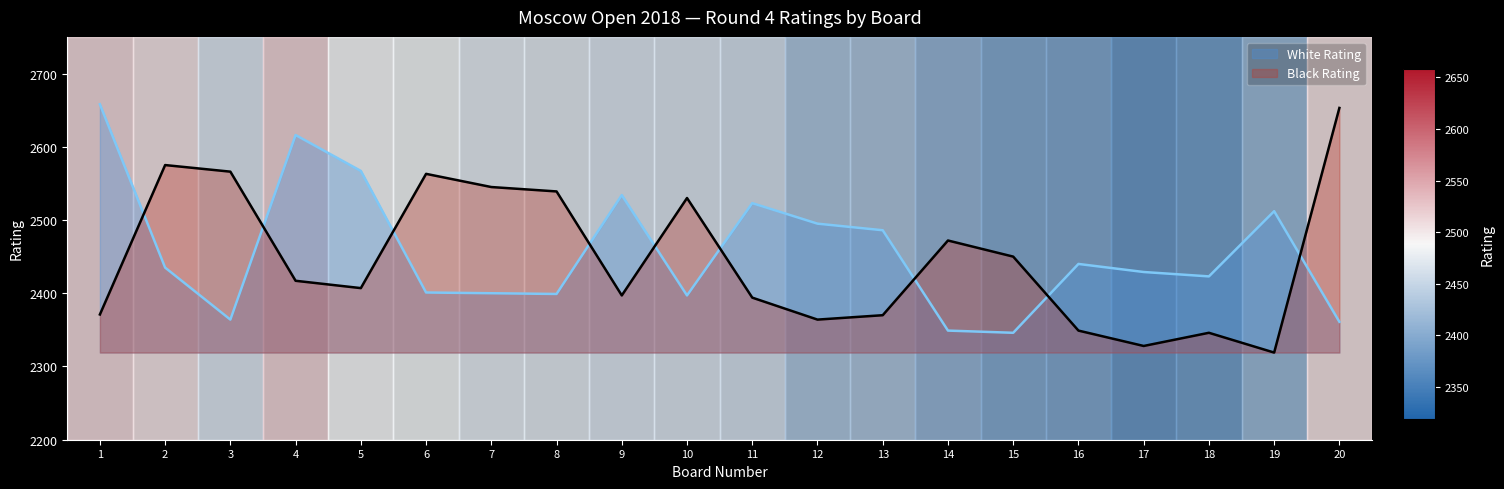

How many data points does each series have?

20